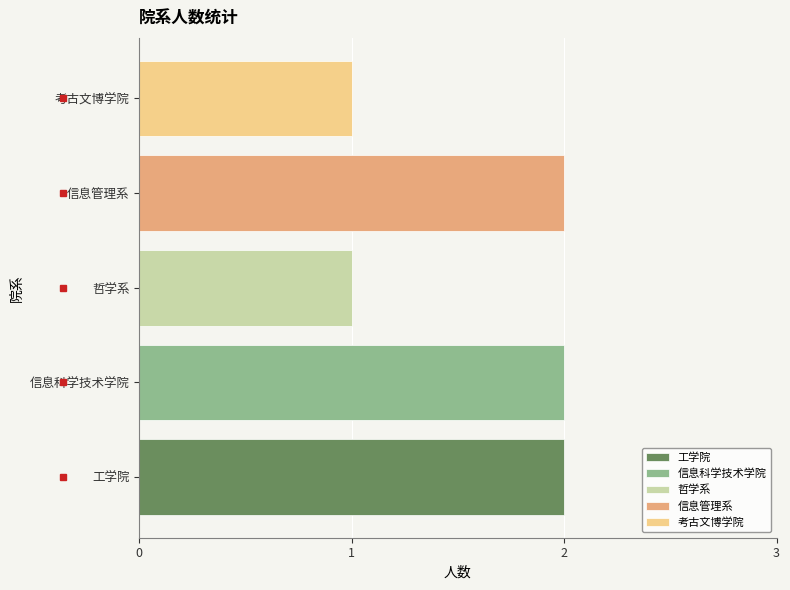

What is the minimum value shown in the chart?

1